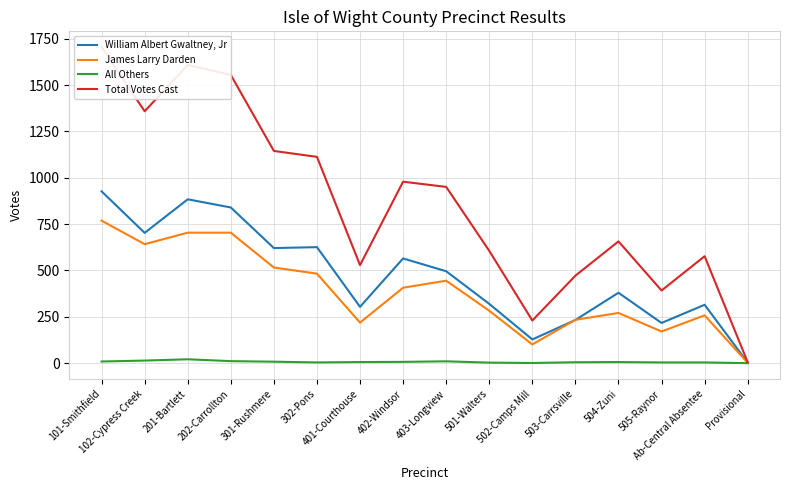

Is it true that William Albert Gwaltney, Jr equals 703 at 102-Cypress Creek?

True